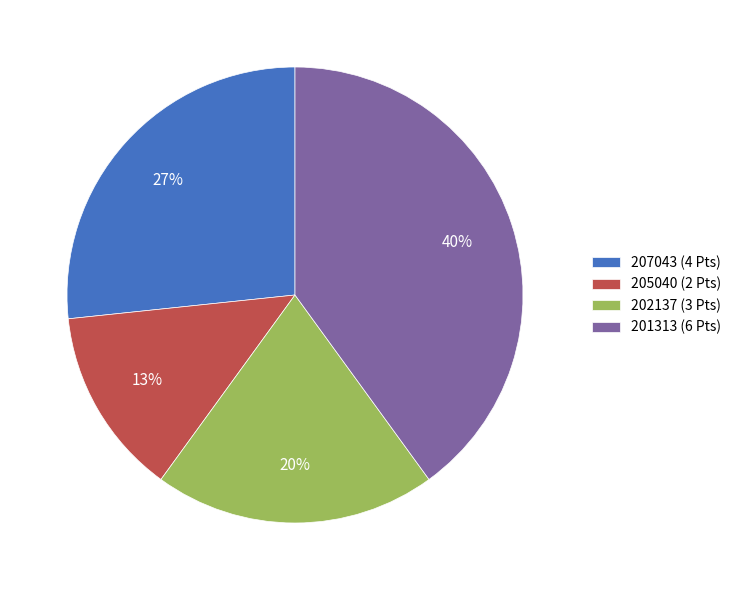

True or false: 201313 accounts for 47% of the total.

False